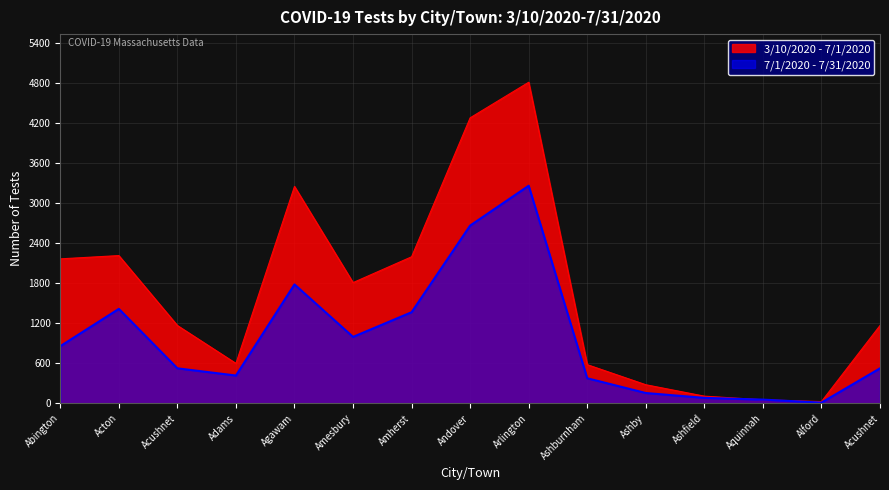

At which category does 3/10/2020 - 7/1/2020 reach its first local valley?

Adams